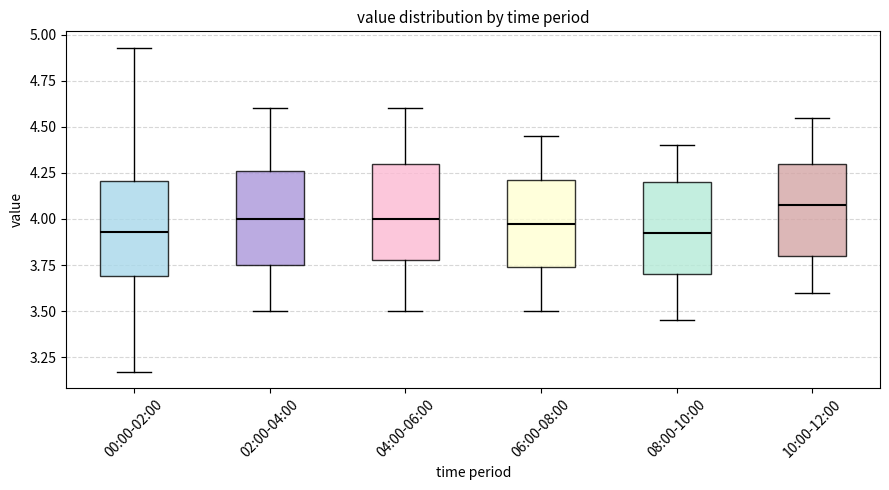

Where does the median line of the box for 10:00-12:00 sit on the y-axis? The values are not printed on the chart, so give them approximately, as read against the axis.

4.10